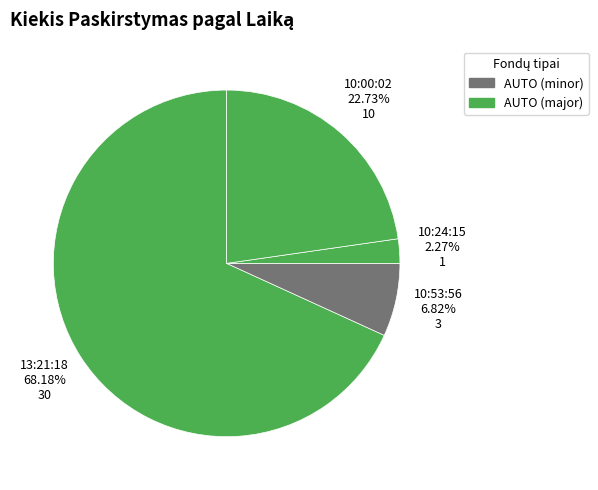

Count the number of slices in the pie.

4